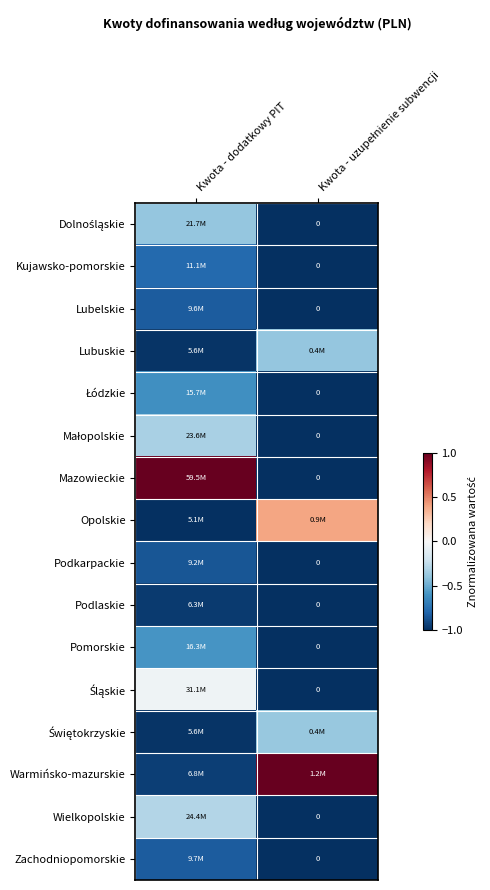

What is the minimum value for Opolskie?

-1.0